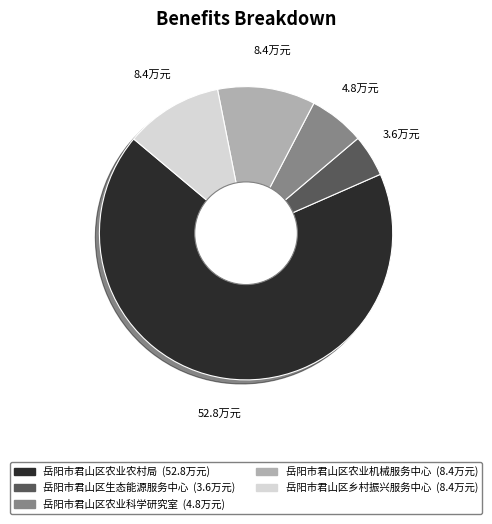

Combined, do 岳阳市君山区生态能源服务中心 and 岳阳市君山区乡村振兴服务中心 account for over 50%?

No